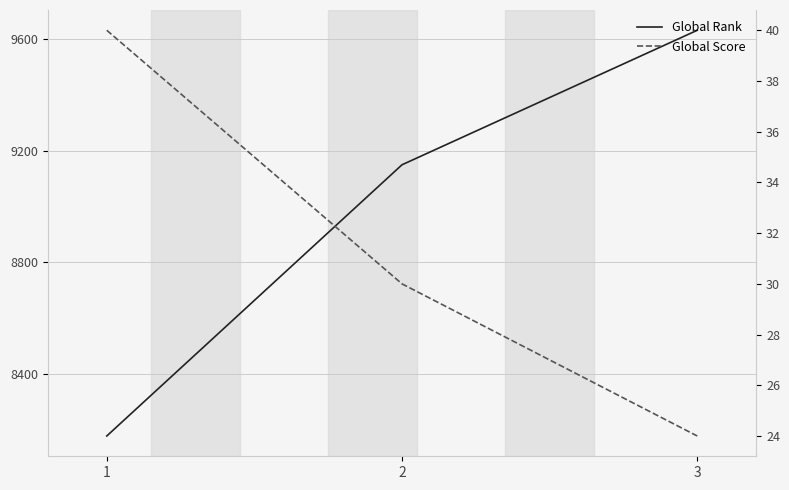

Rank the categories by Global Rank value from lowest to highest.

1, 2, 3